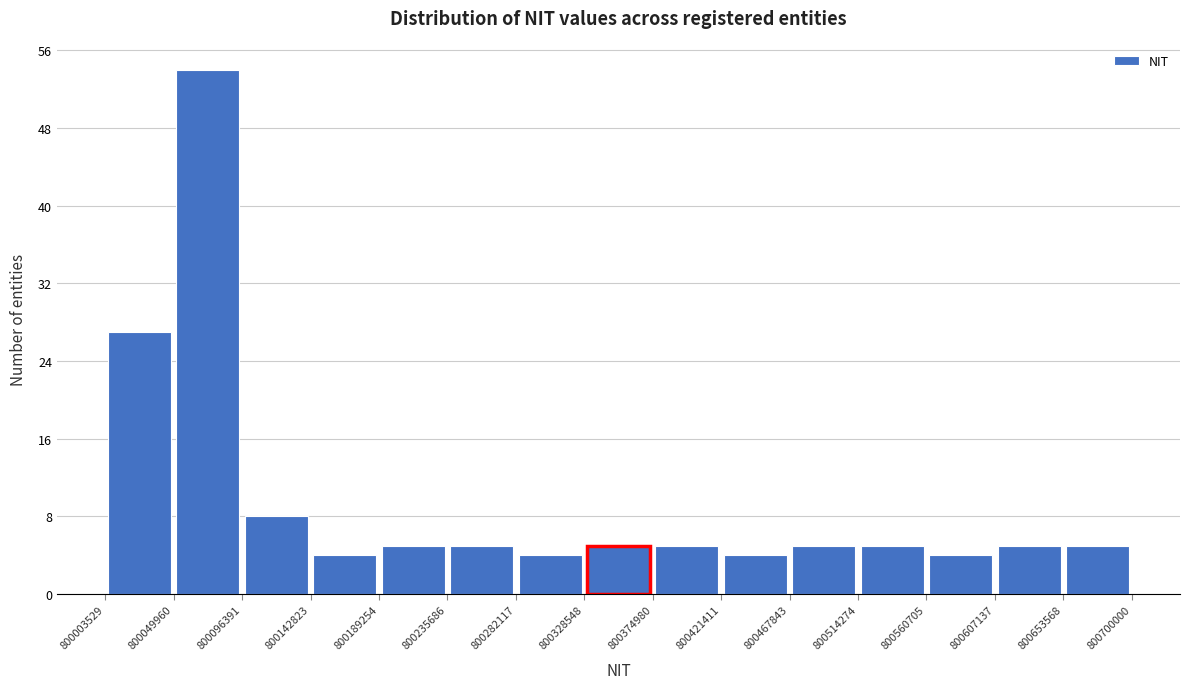

Reading left to right, transcribe this chart: for each bar, give the range it covers on the x-axis and its height. The values are not printed on the chart, so give them approximately, as read against the axis.

800003529 to 800049960: 27
800049960 to 800096391: 54
800096391 to 800142823: 8
800142823 to 800189254: 4
800189254 to 800235686: 5
800235686 to 800282117: 5
800282117 to 800328548: 4
800328548 to 800374980: 5
800374980 to 800421411: 5
800421411 to 800467843: 4
800467843 to 800514274: 5
800514274 to 800560705: 5
800560705 to 800607137: 4
800607137 to 800653568: 5
800653568 to 800700000: 5